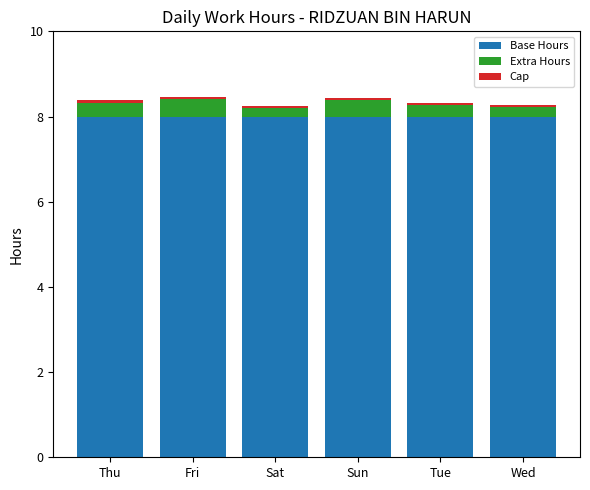

What is the minimum value for Base Hours?

8.0